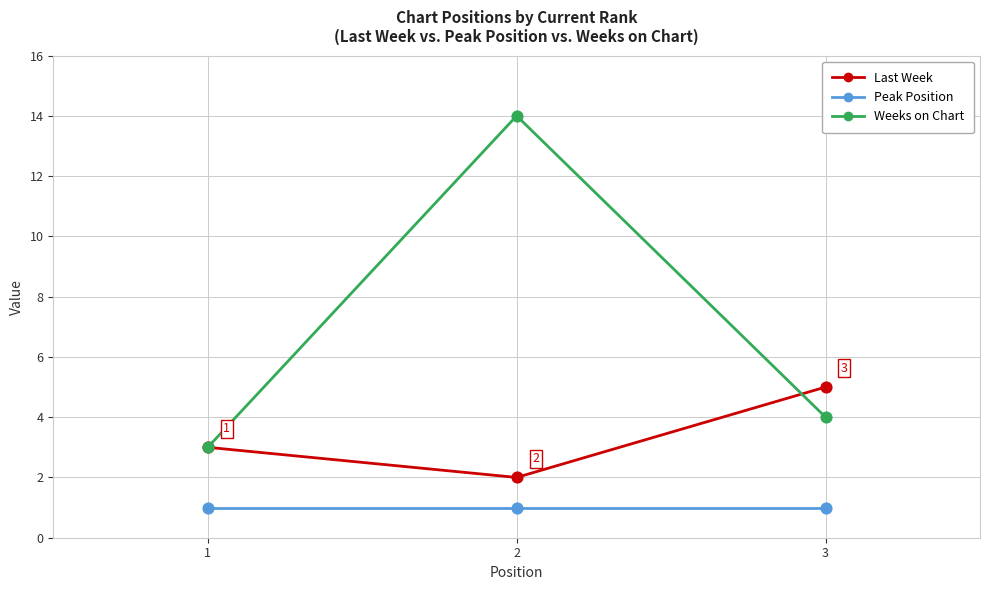

At which category is the sum across all series the highest?

2